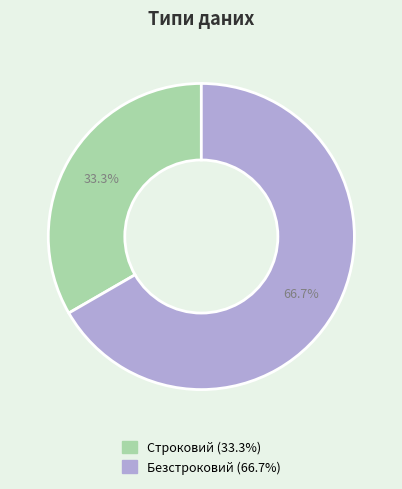

Which slice represents more than half of the pie?

Безстроковий